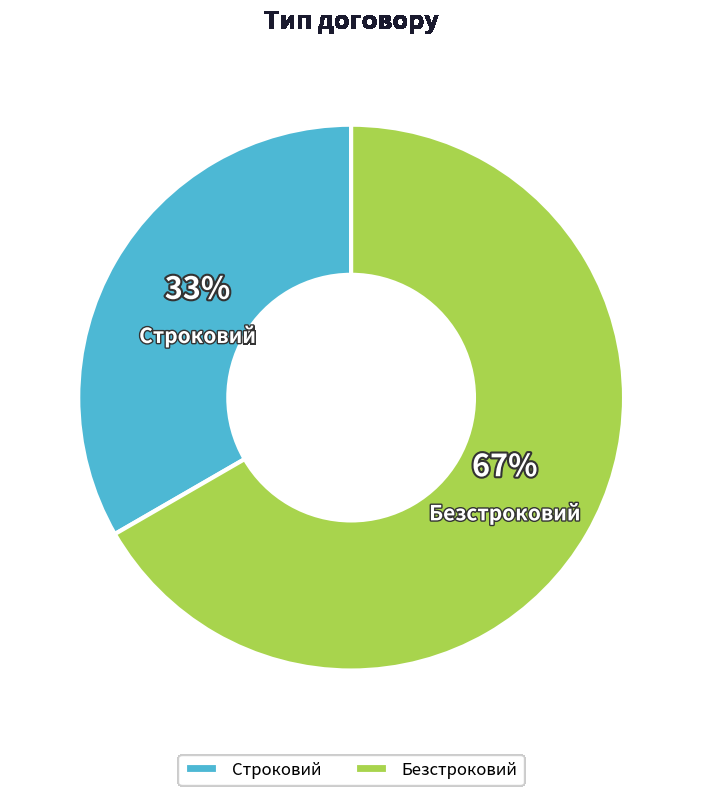

Count the number of slices in the pie.

2